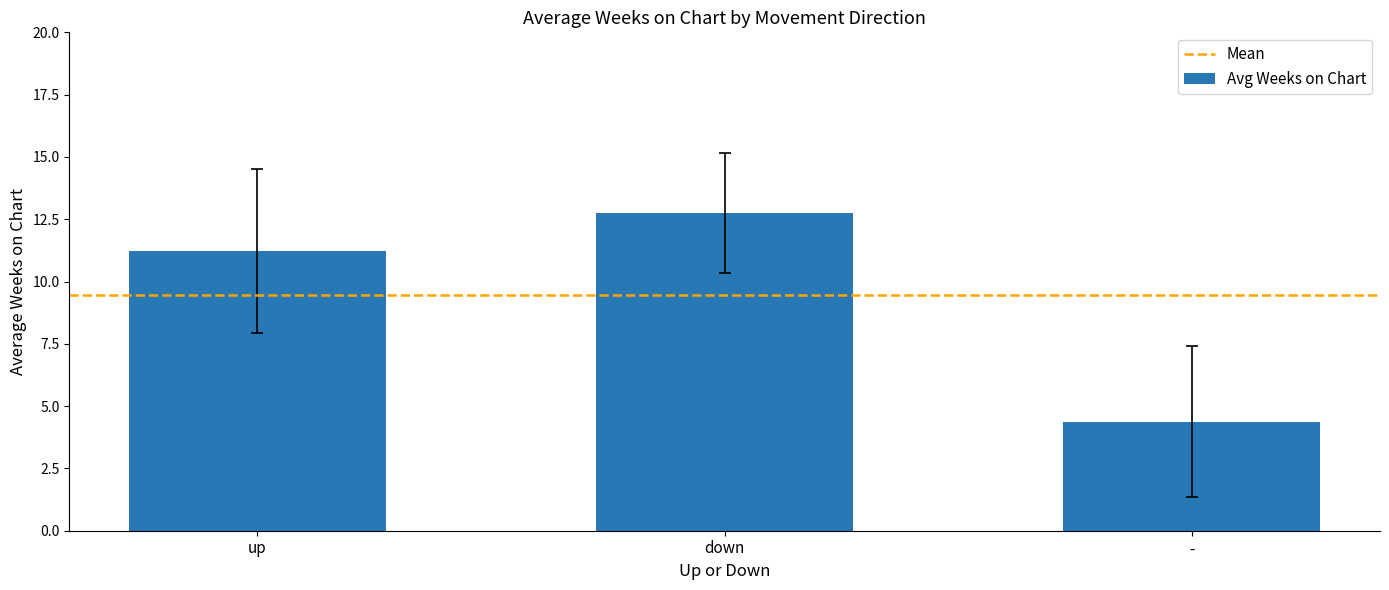

What is the value of the 2nd bar from the left?

12.8